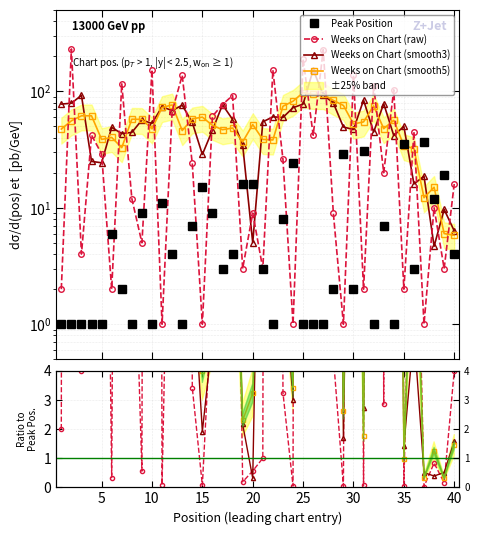

Count the number of categories in the chart.

40